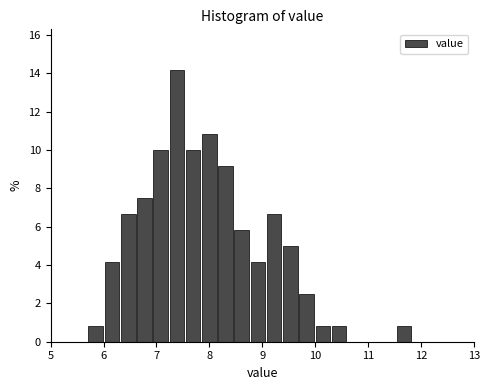

Around what value on the x-axis is the tallest bar? Give the approximate position of its centre, as read against the axis.

7.4